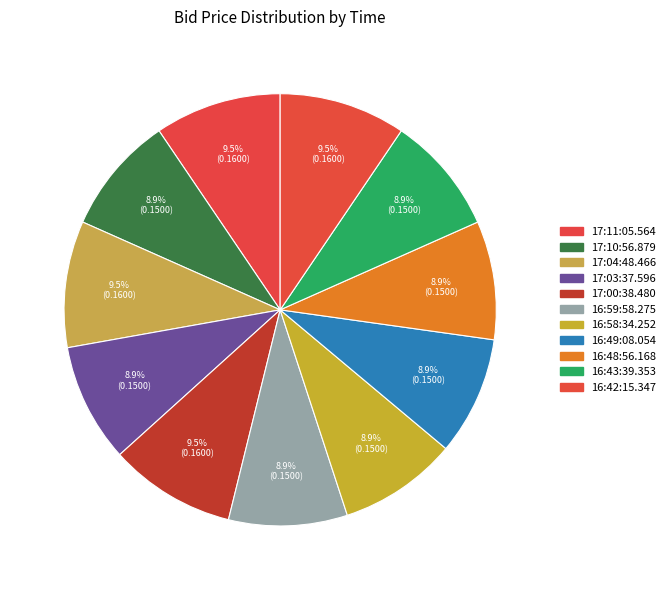

Count the number of slices in the pie.

11